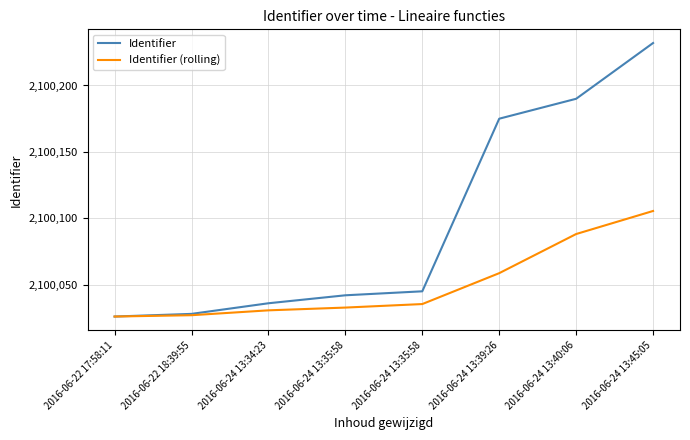

Does the chart have visible grid lines?

Yes